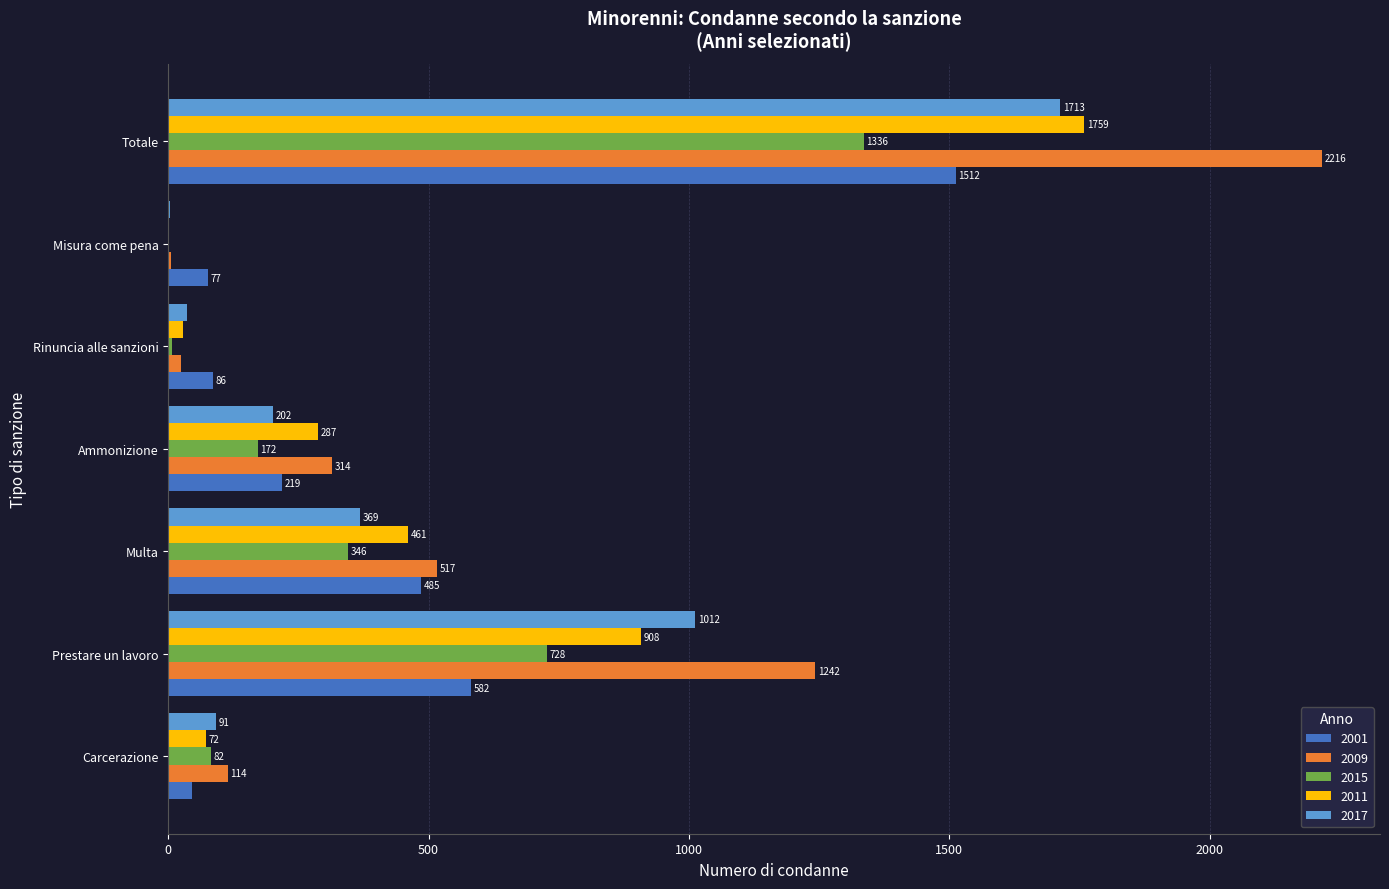

Where is 2001 nearest to the value 778?

Prestare un lavoro